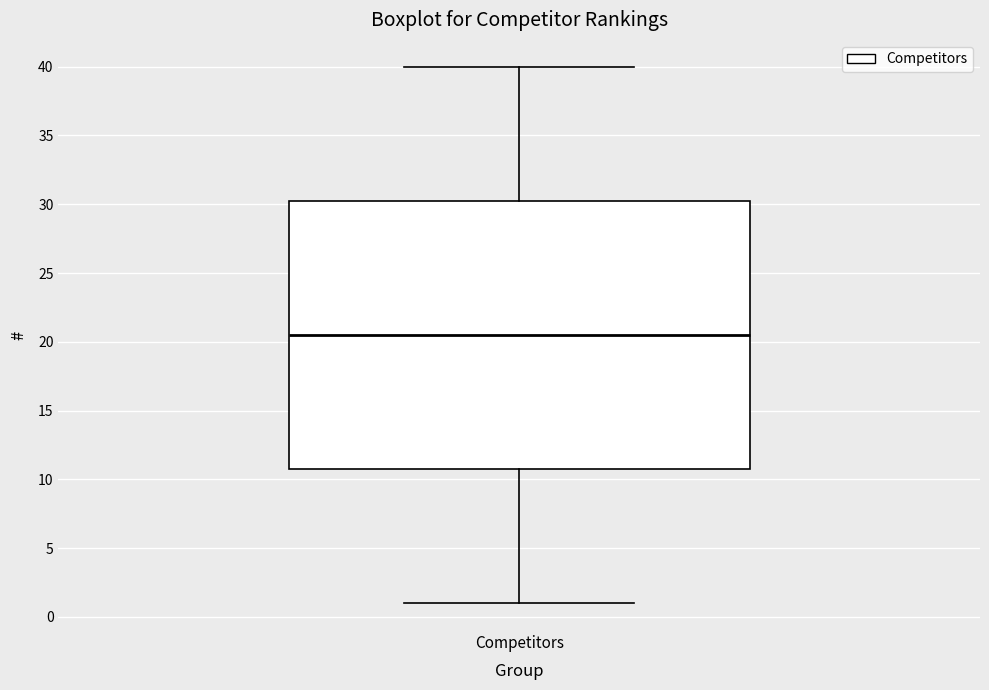

Read this box plot against the y-axis: the position of the median line, the range covered by the box, and the ends of both whiskers. The values are not printed on the chart, so give them approximately, as read against the axis.

median 20.5, box 11.0 to 30.5, whiskers 1.0 to 40.0